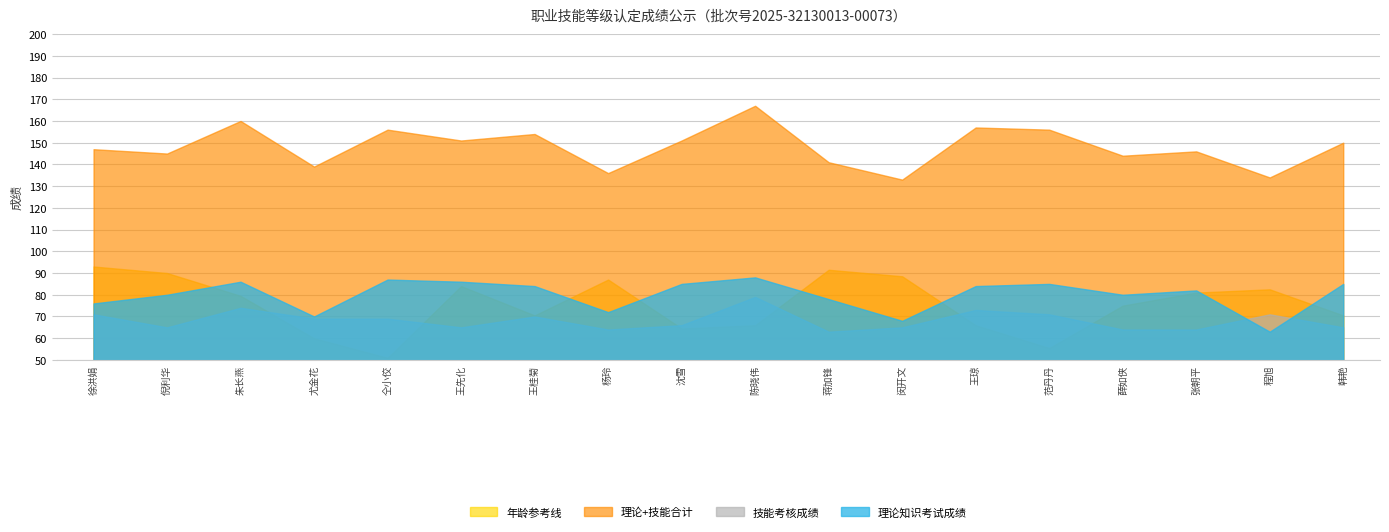

What is the total value across all series at 闵开文?

354.5